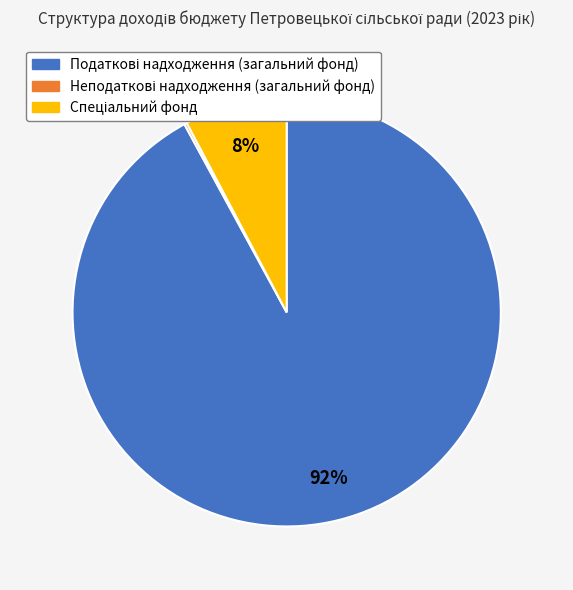

To the nearest percent, what is the difference between the largest and smallest slice percentages?

92%